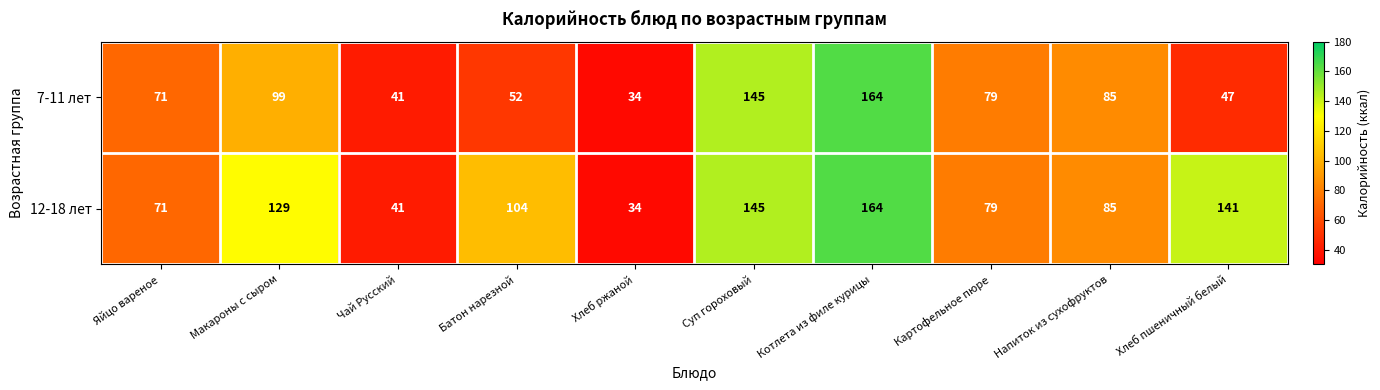

List the labels in order of 12-18 лет value, smallest first.

Хлеб ржаной, Чай Русский, Яйцо вареное, Картофельное пюре, Напиток из сухофруктов, Батон нарезной, Макароны с сыром, Хлеб пшеничный белый, Суп гороховый, Котлета из филе курицы